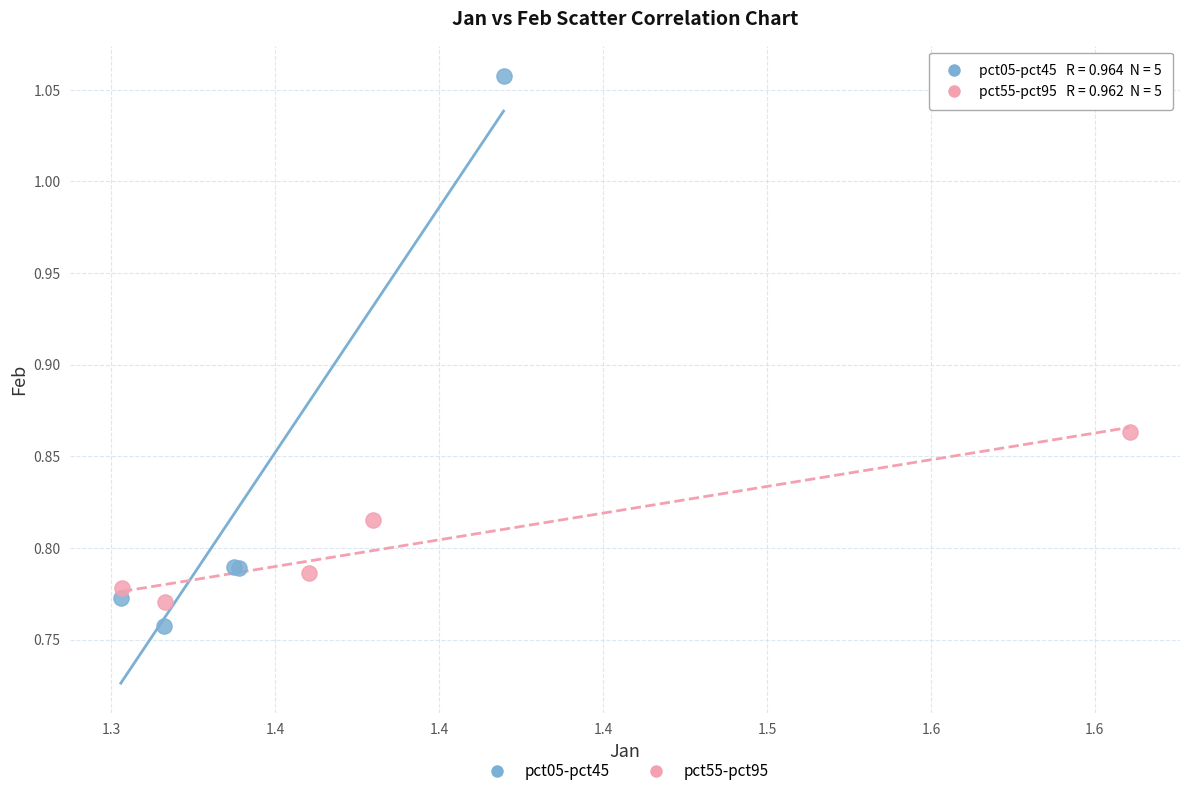

Which series has the widest spread of Y values?

pct05-pct45